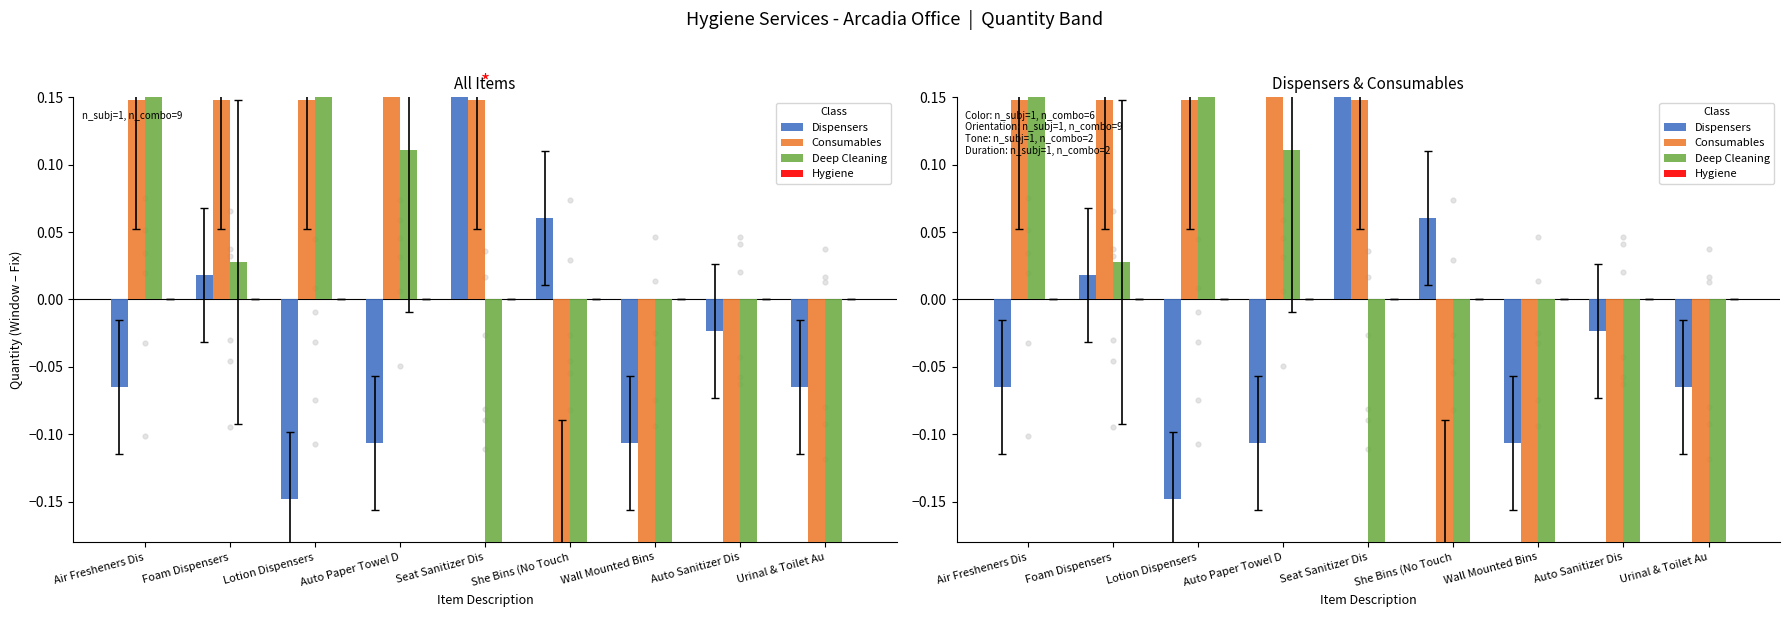

At which category is the sum across all series the highest?

Air Fresheners Dis